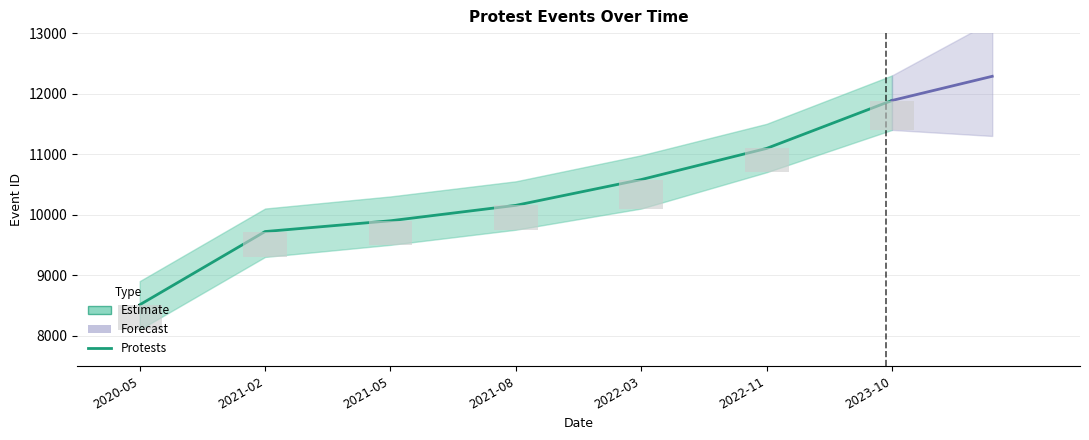

What is the value of the 7th bar from the left?

11886